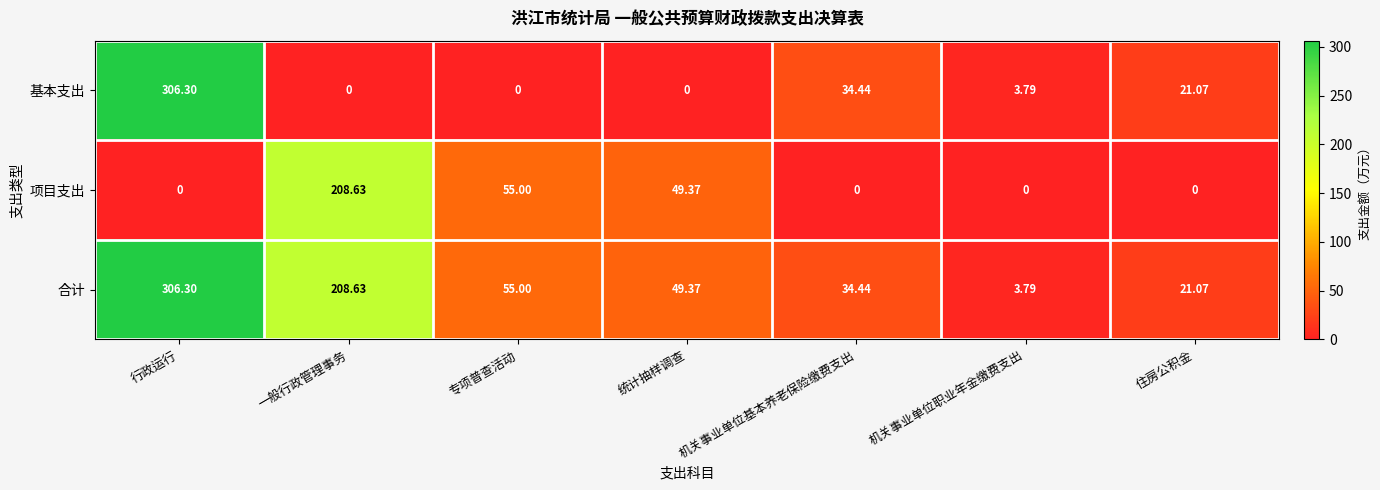

Which series has the largest total across all categories?

合计